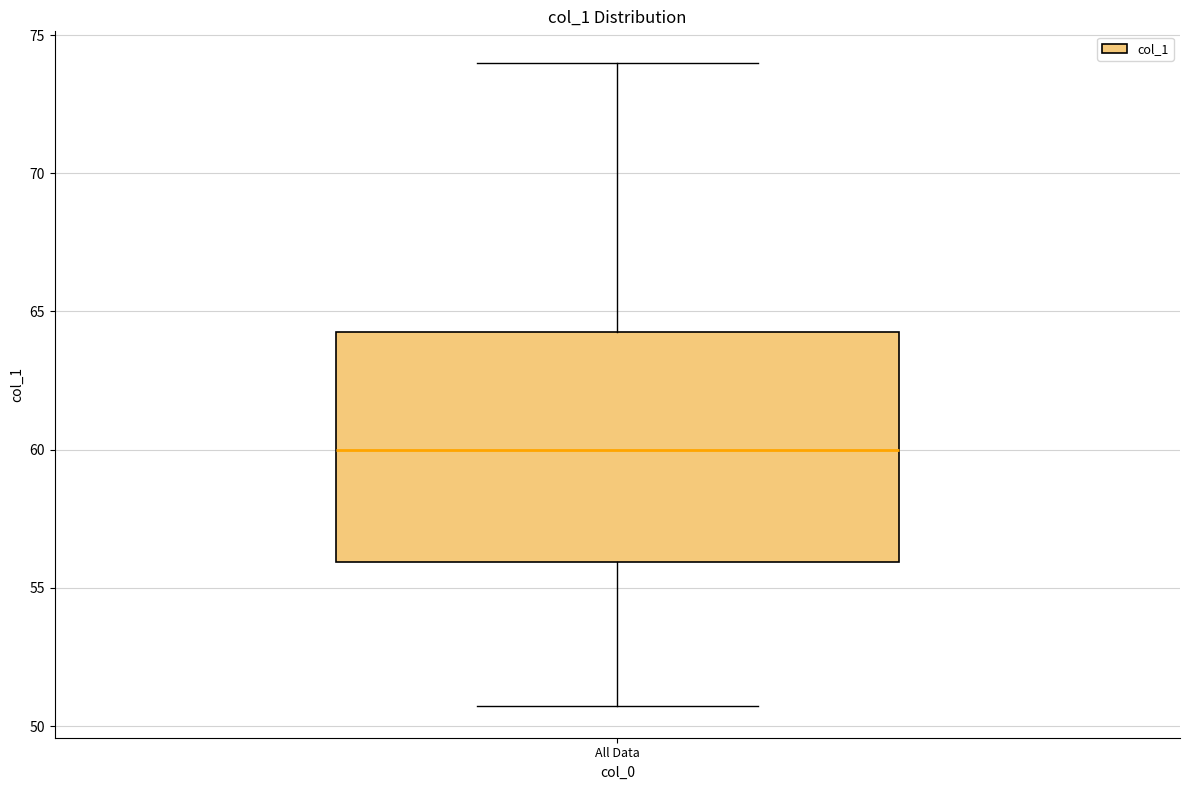

Transcribe this box plot: give where the median line is, the range the box spans, and where the two whiskers end, as read against the y-axis. The values are not printed on the chart, so give them approximately, as read against the axis.

median 60.0, box 56.0 to 64.0, whiskers 50.5 to 74.0